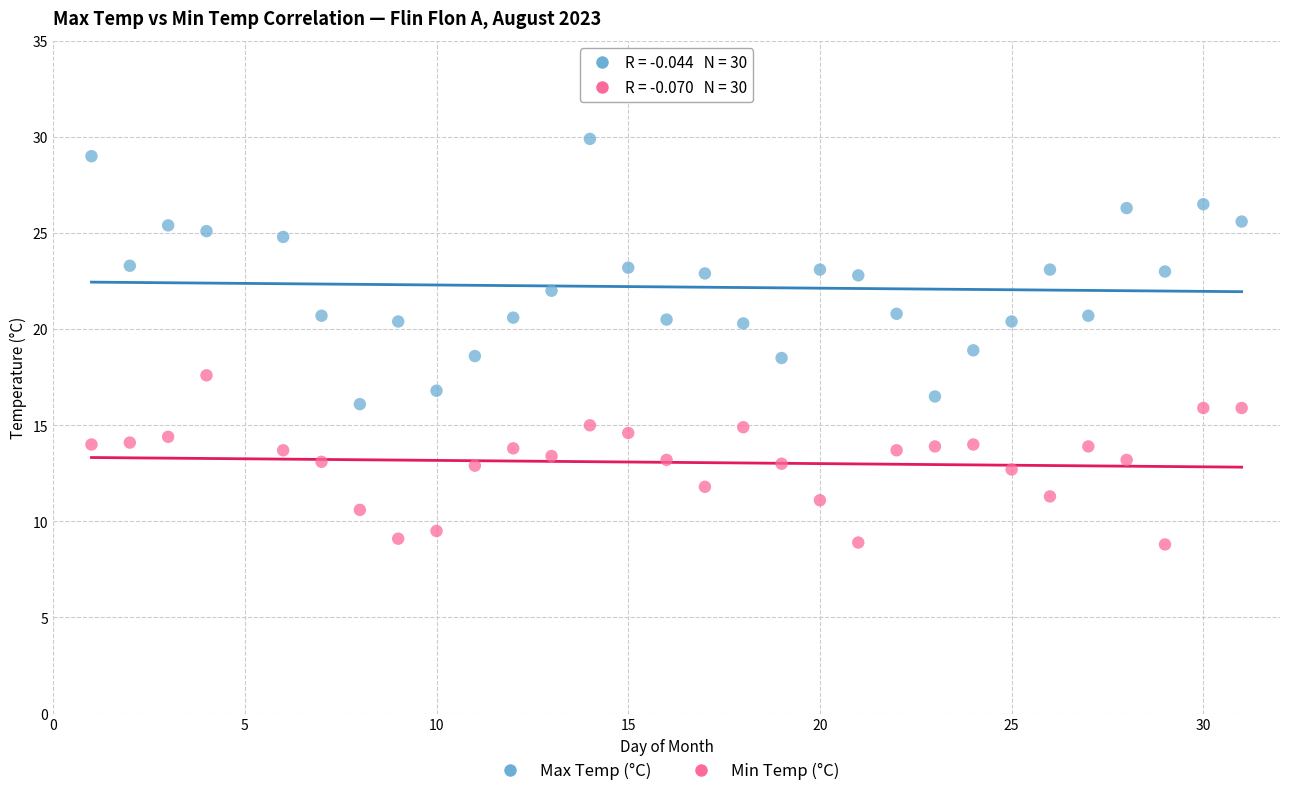

Which series contains the highest Y value?

Max Temp (°C)